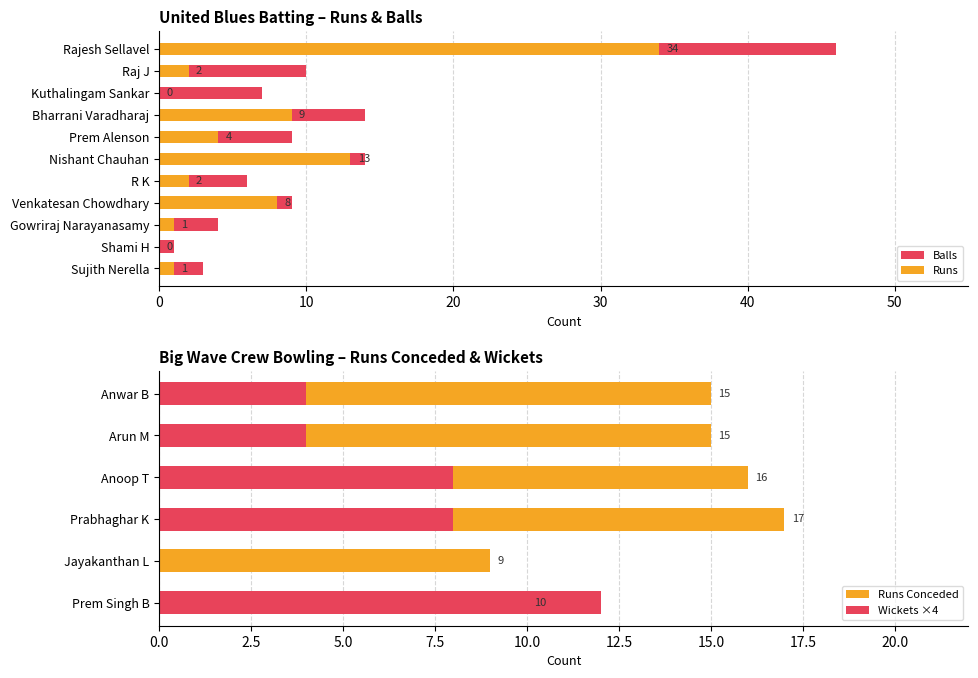

What is the label of the 8th bar from the right?

Bharrani Varadharaj